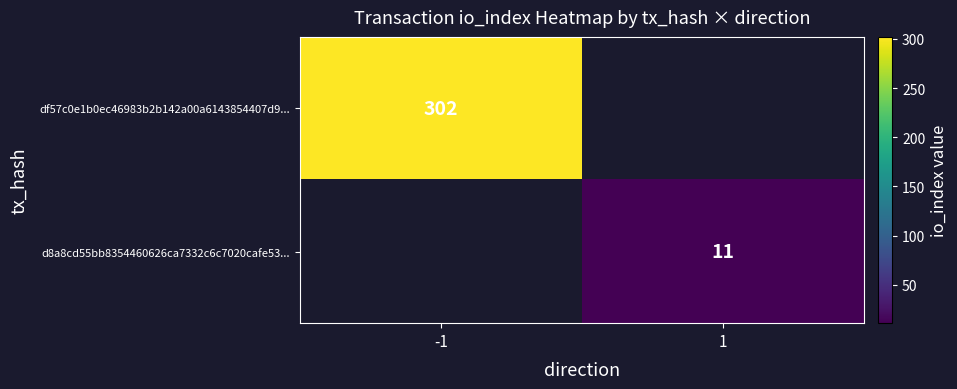

Is it true that df57c0e1b0ec46983b2b142a00a6143854407d9... equals 302 at -1?

True